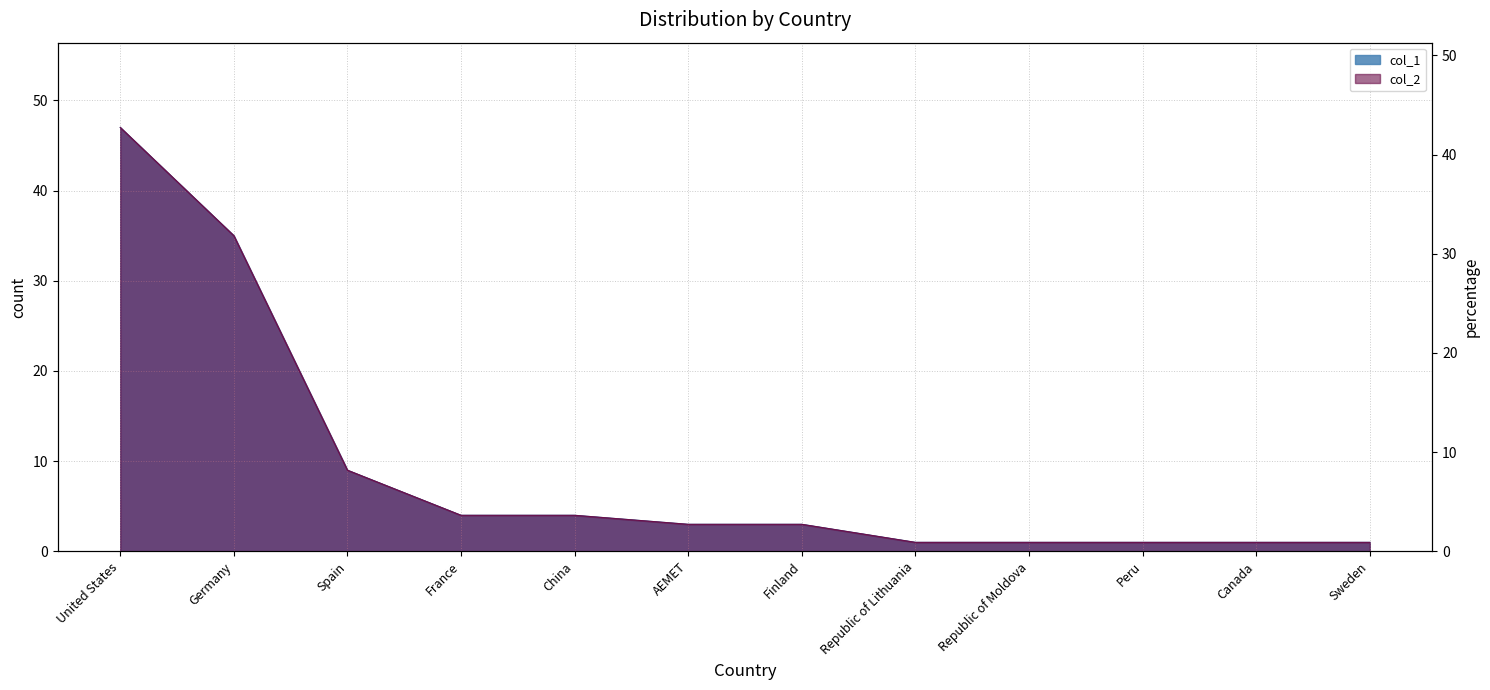

Is it true that col_1 equals 1.0 at Canada?

True